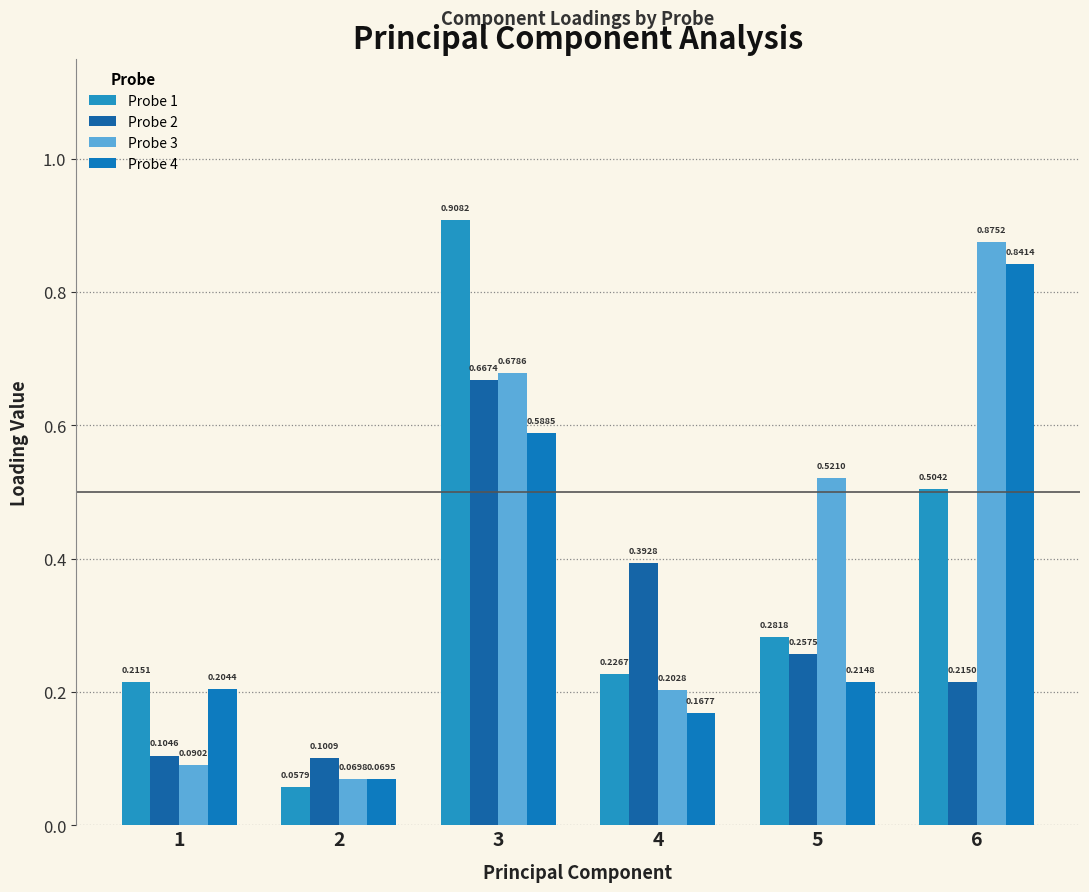

Reading right to left, list all the values displayed in this chart.

Probe 1: 6=0.5	5=0.3	4=0.2	3=0.9	2=0.1	1=0.2
Probe 2: 6=0.2	5=0.3	4=0.4	3=0.7	2=0.1	1=0.1
Probe 3: 6=0.9	5=0.5	4=0.2	3=0.7	2=0.1	1=0.1
Probe 4: 6=0.8	5=0.2	4=0.2	3=0.6	2=0.1	1=0.2